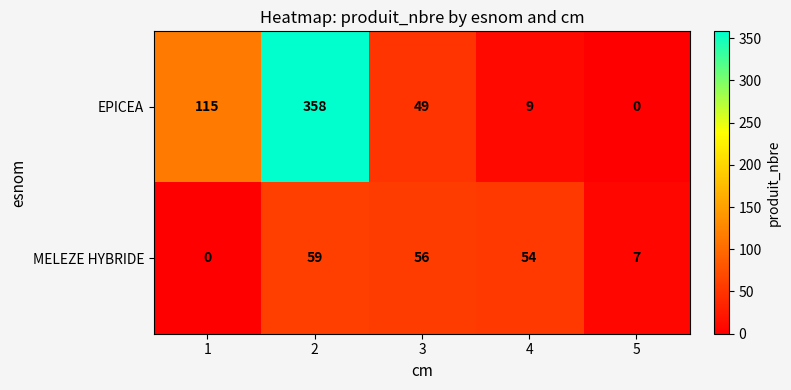

What is the difference between the second highest and second lowest values in the EPICEA series?

106